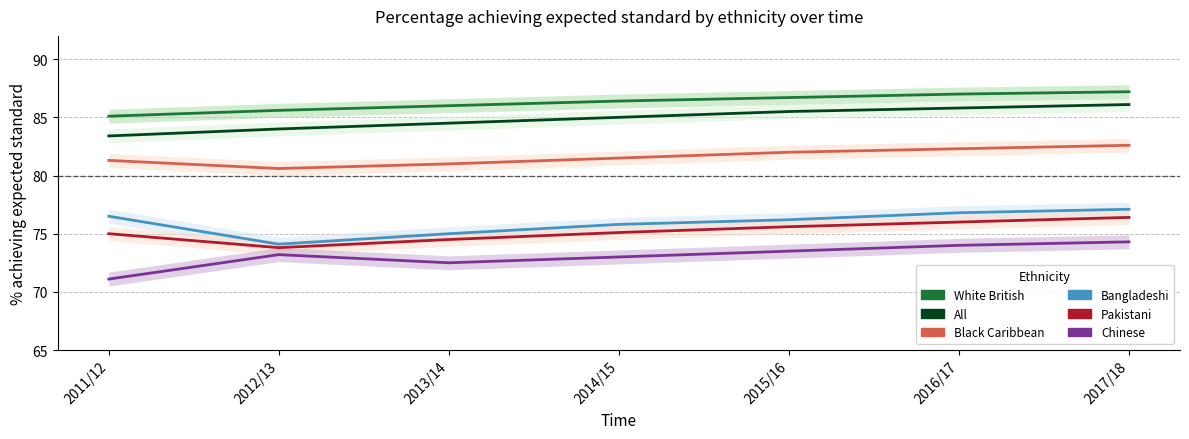

What is the sum of the All values at 2011/12 and 2016/17?

169.2